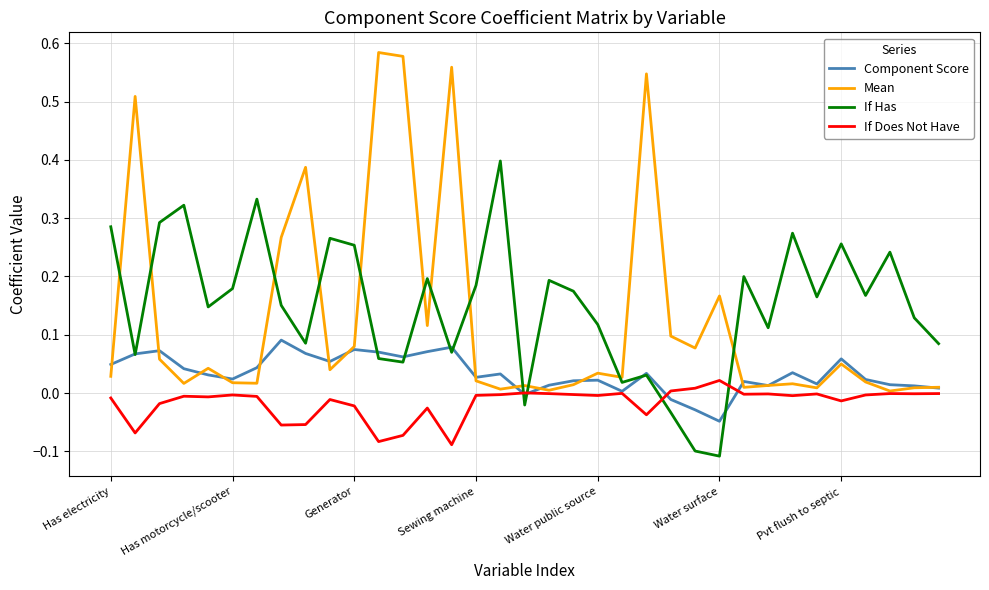

List the series in order of their peak value, highest first.

Mean, If Has, Component Score, If Does Not Have